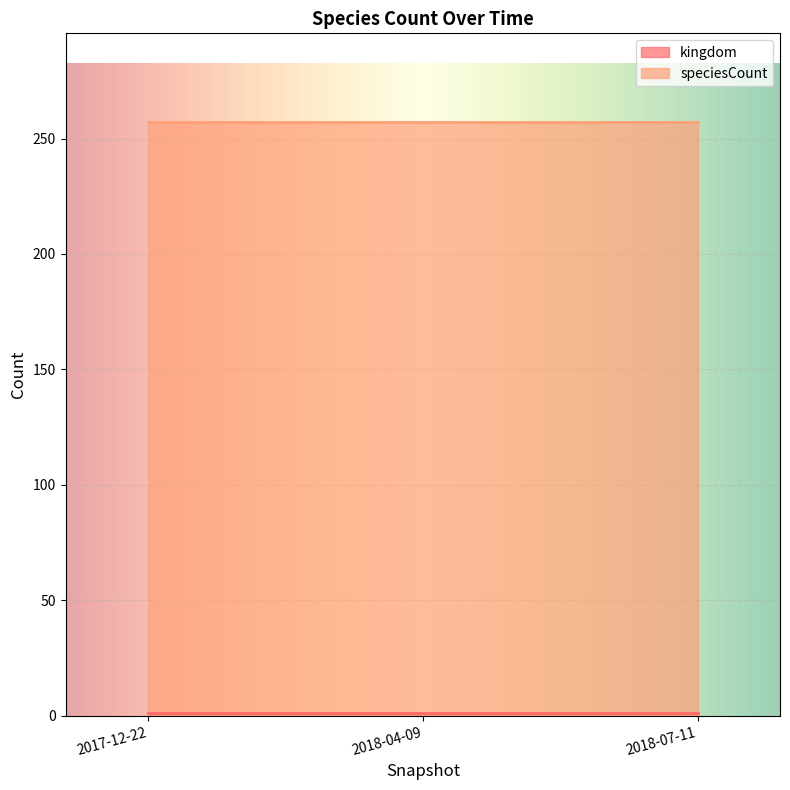

What is the label of the 3rd point from the right?

2017-12-22